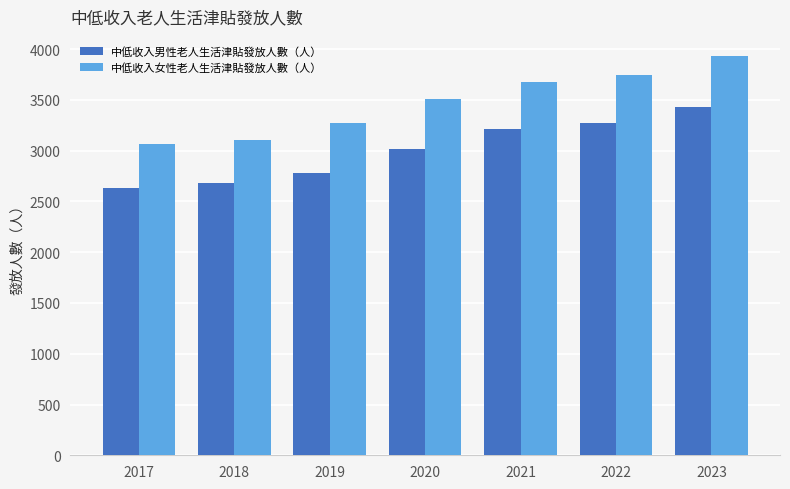

What is the difference between the 中低收入女性老人生活津貼發放人數（人） values at 2018 and 2017?

40